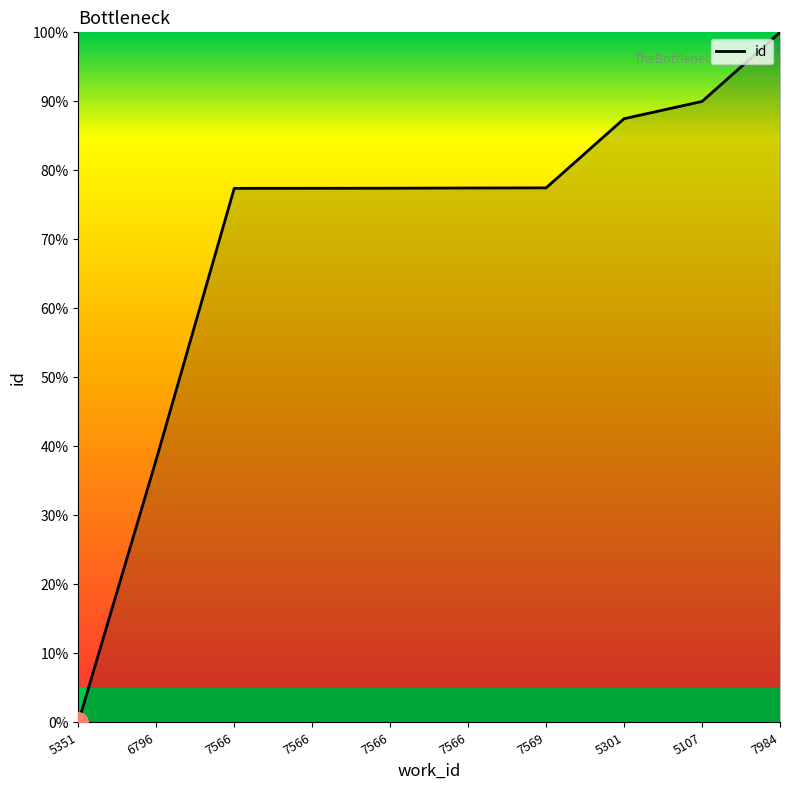

Reading right to left, what are all the values shown in this chart?

100.0	90.0	87.5	77.5	77.4	77.4	77.4	77.4	38.1	0.0